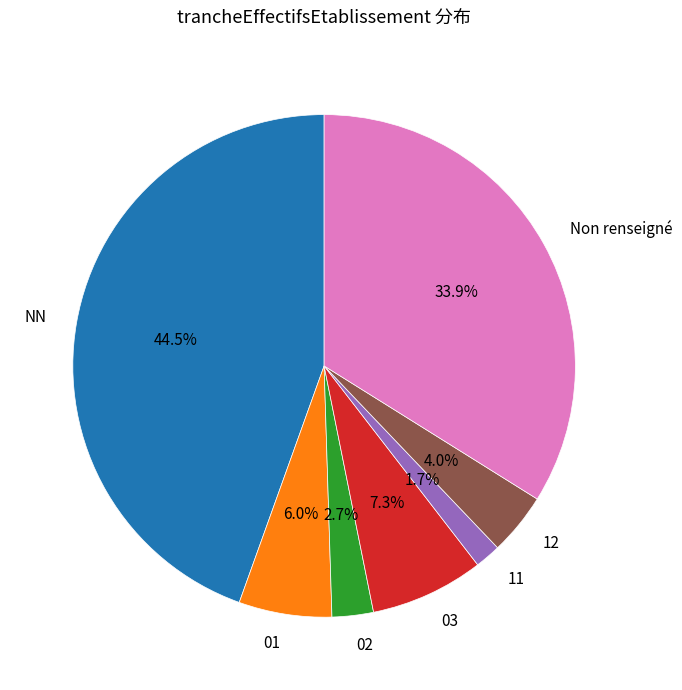

What percentage do 02 and 03 together represent?

10.0%